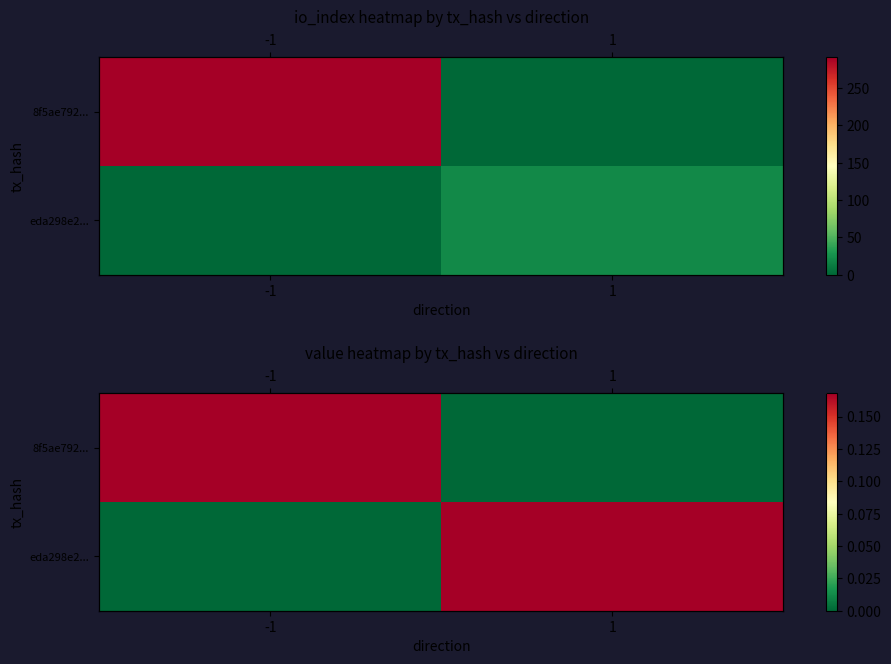

At which label is eda298e2... closest to 0?

-1